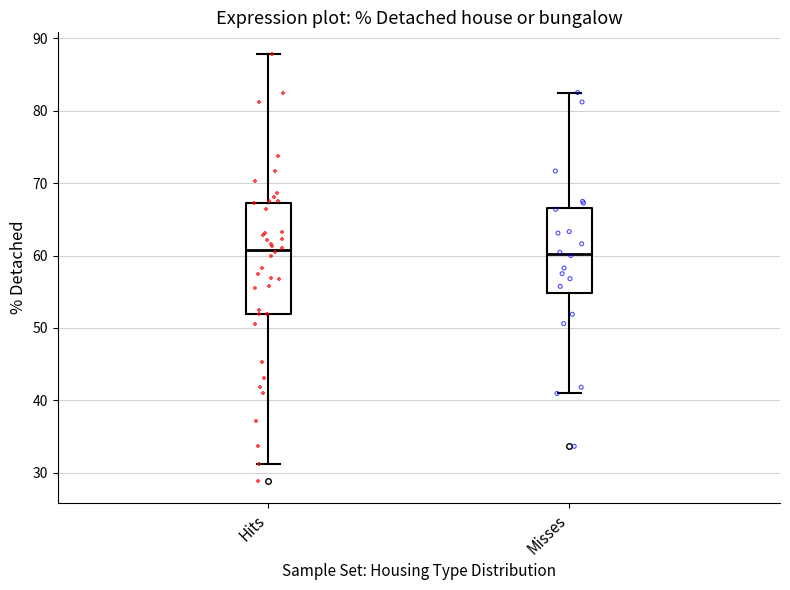

Where does the upper whisker of the box for Hits end on the y-axis? The values are not printed on the chart, so give them approximately, as read against the axis.

88